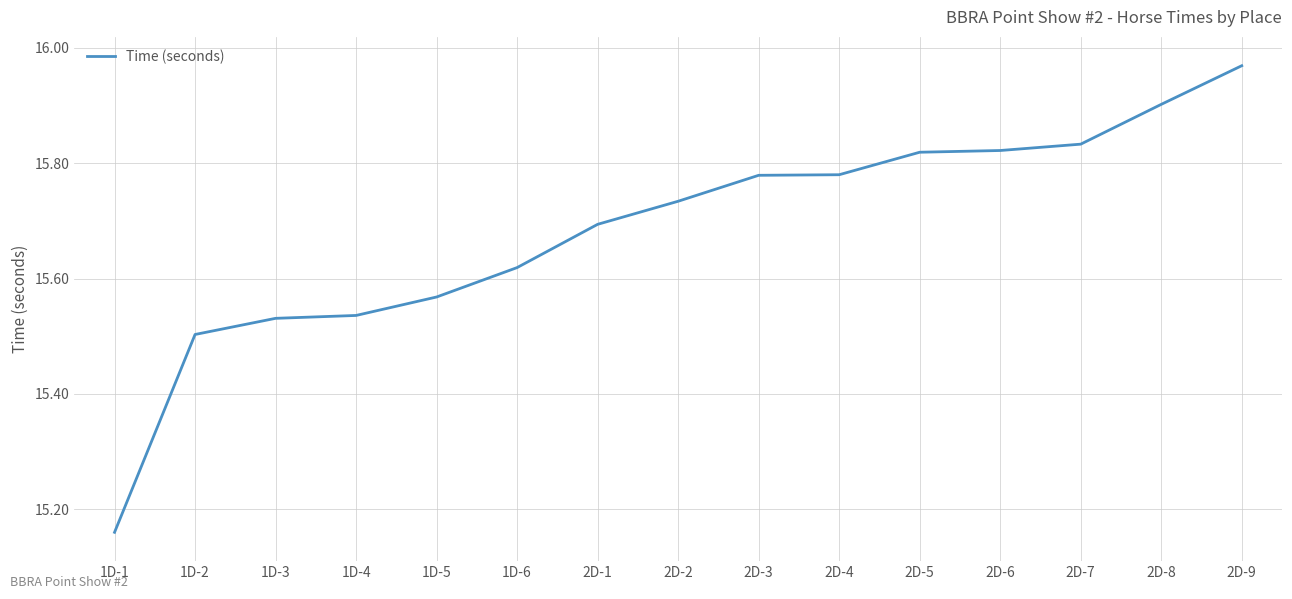

At which category does the chart reach its peak across all series?

2D-9